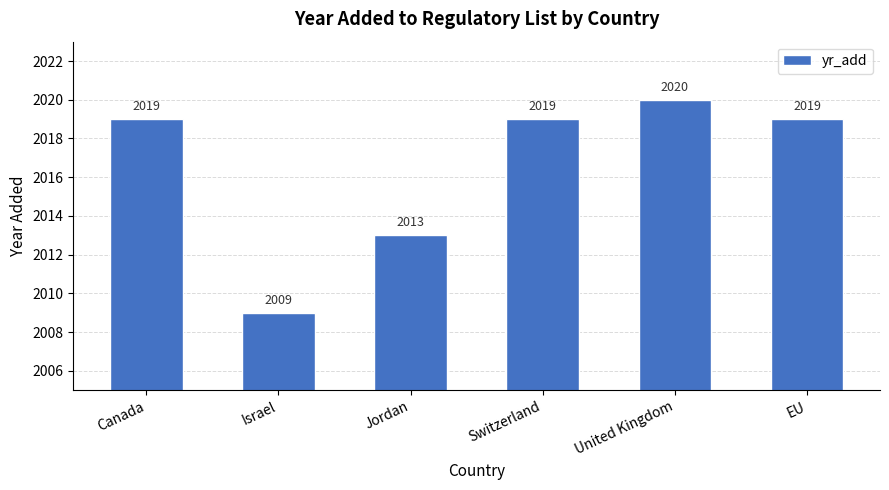

What is the sum of all values?

12099